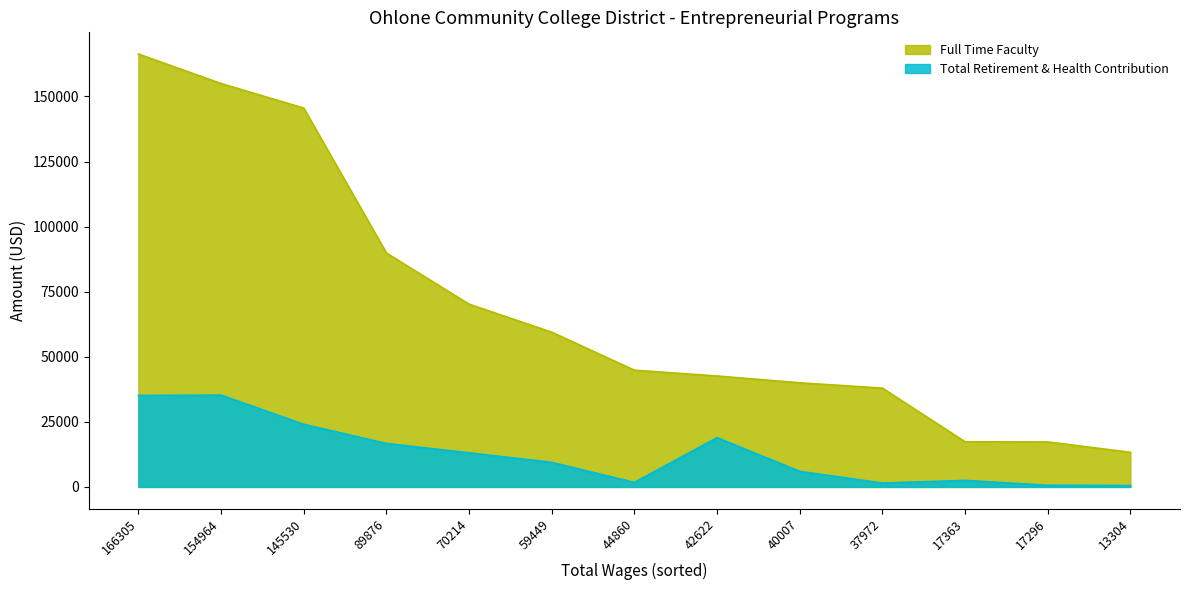

Which series has the largest total across all categories?

Full Time Faculty